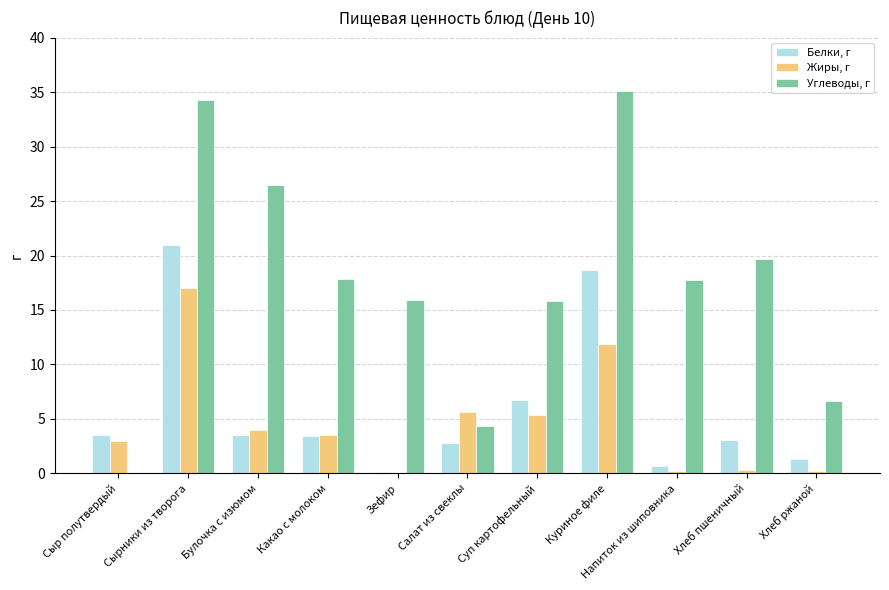

What is the sum of all Углеводы, г values?

194.0